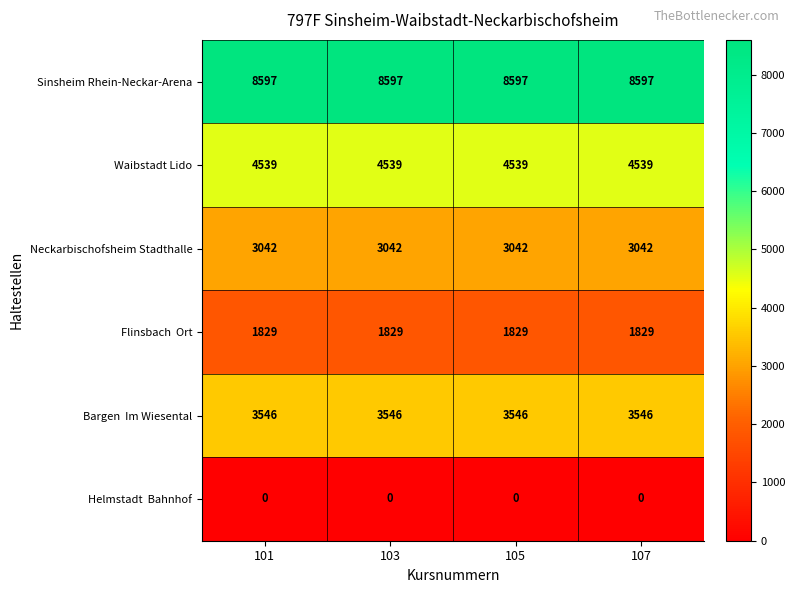

At how many categories does at least one series exceed 2369?

4